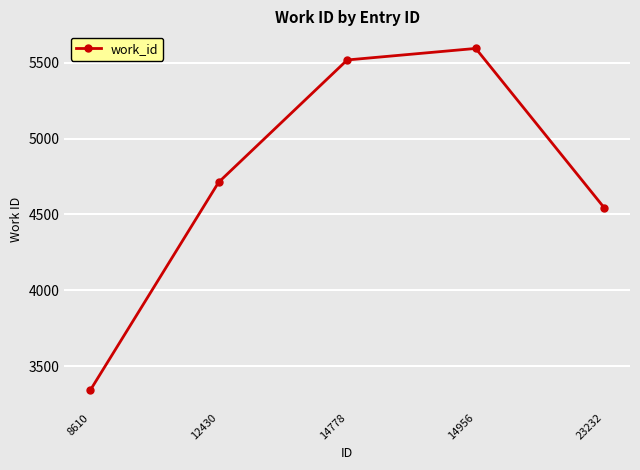

What value does the data have at 23232?

4543